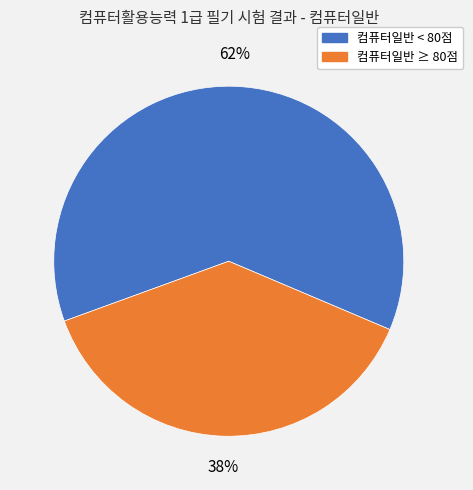

To the nearest percent, what is the difference between the largest and smallest slice percentages?

24%